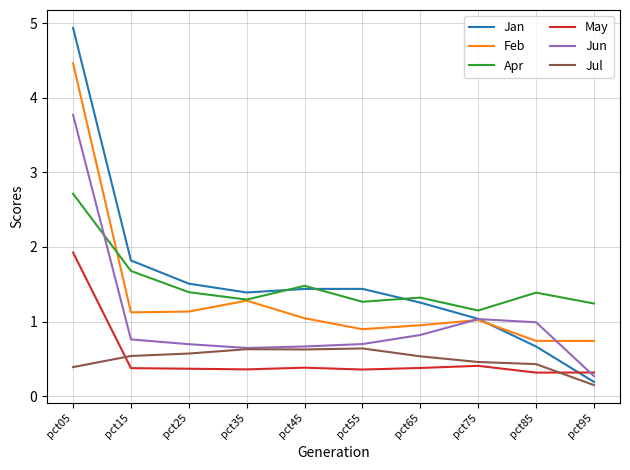

Is the value of Jul at pct15 greater than the value of Feb at pct95?

No